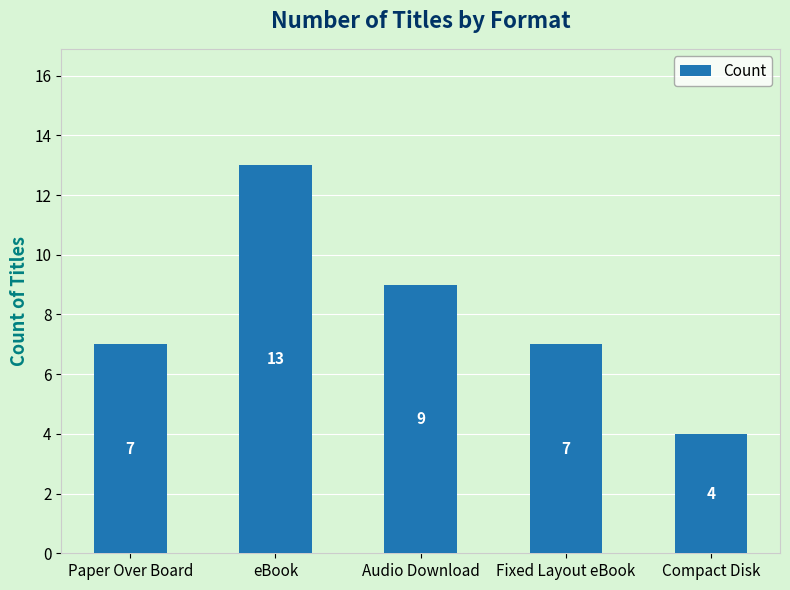

Which label corresponds to the largest value in the chart?

eBook